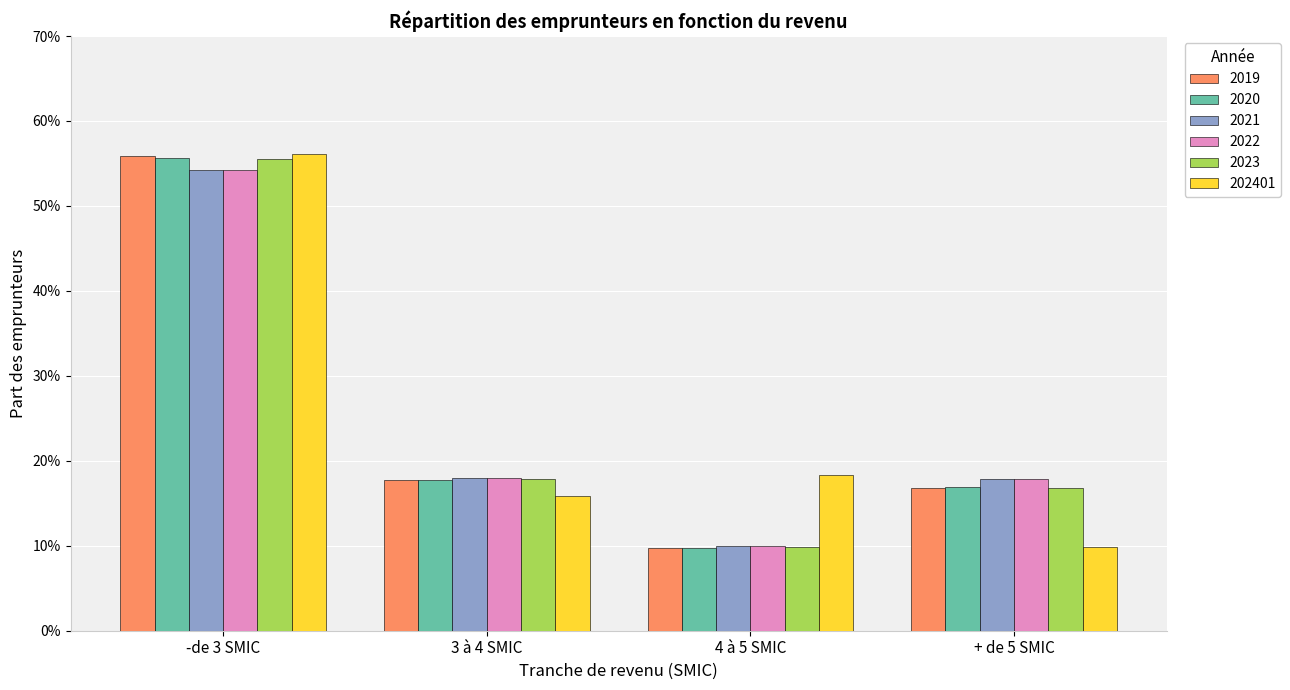

What is the average value of the 2021 series?

0.2